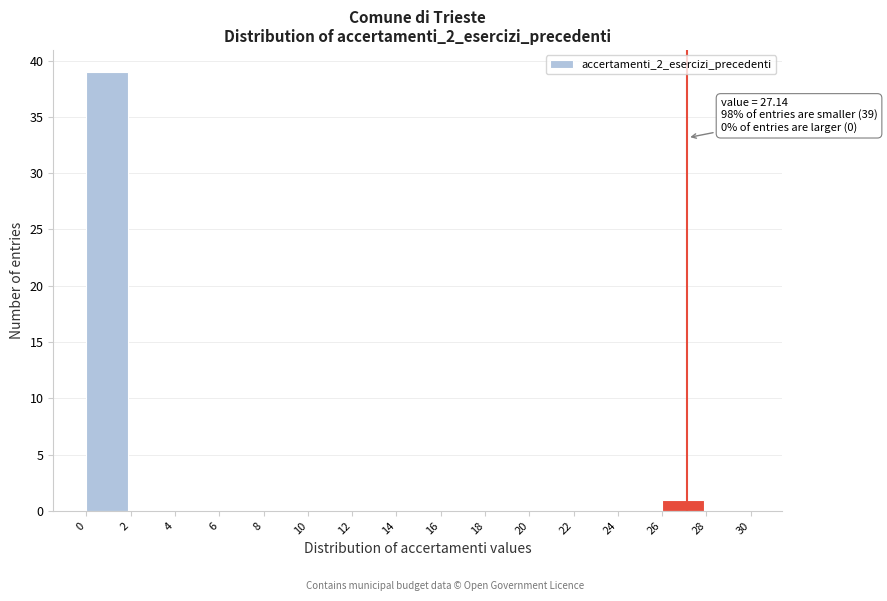

Over which range of the x-axis is the bar tallest?

0 to 2